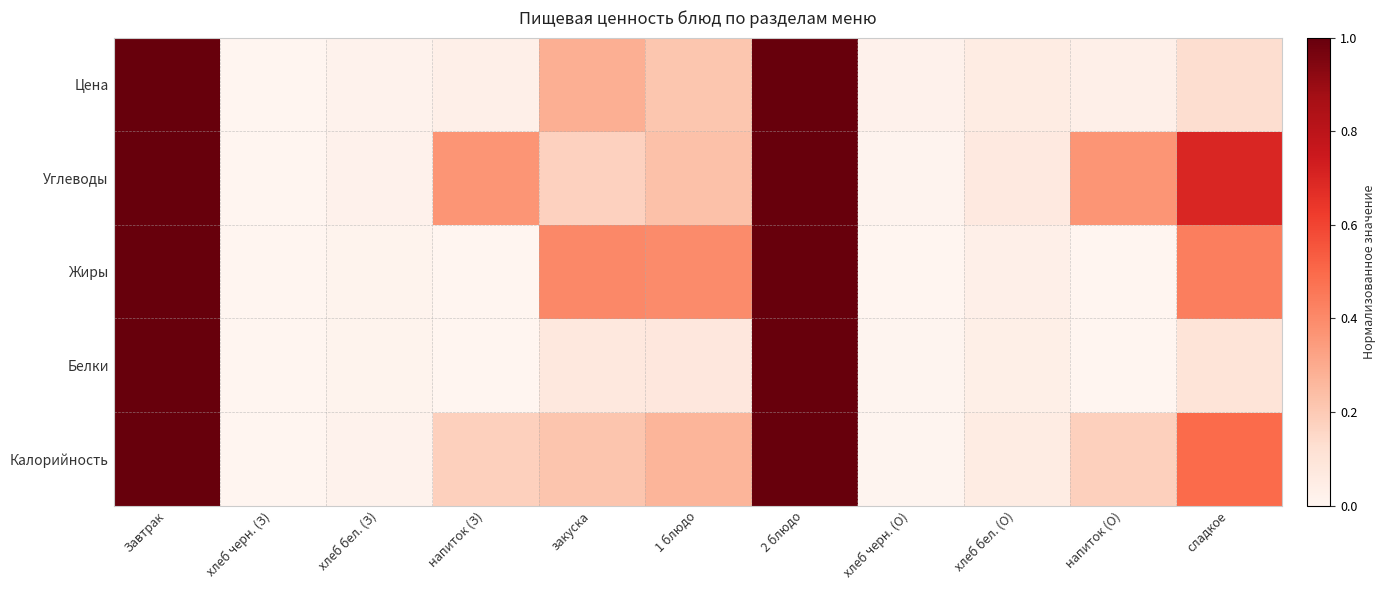

Count the number of categories in the chart.

11